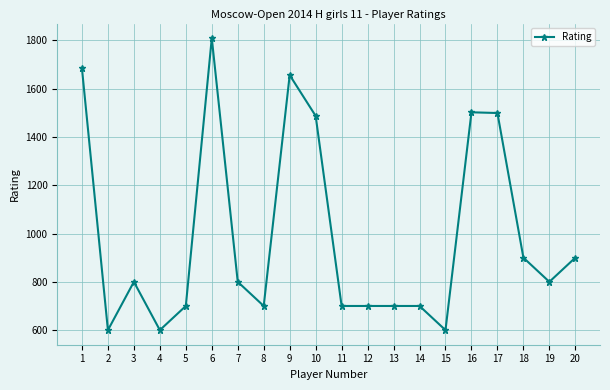

True or false: the data shows 900 at 20.

True